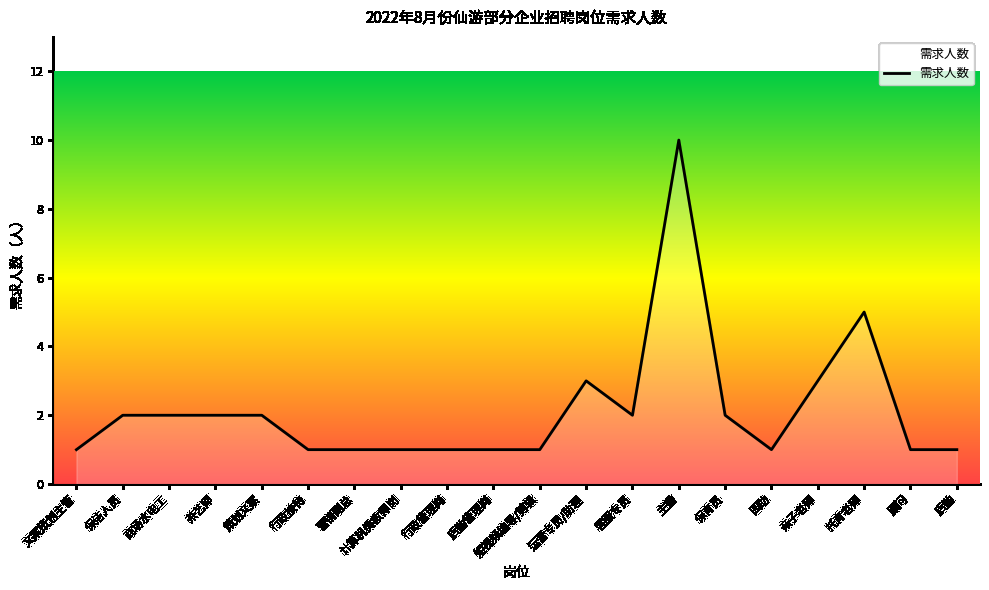

How many series are shown in this chart?

1